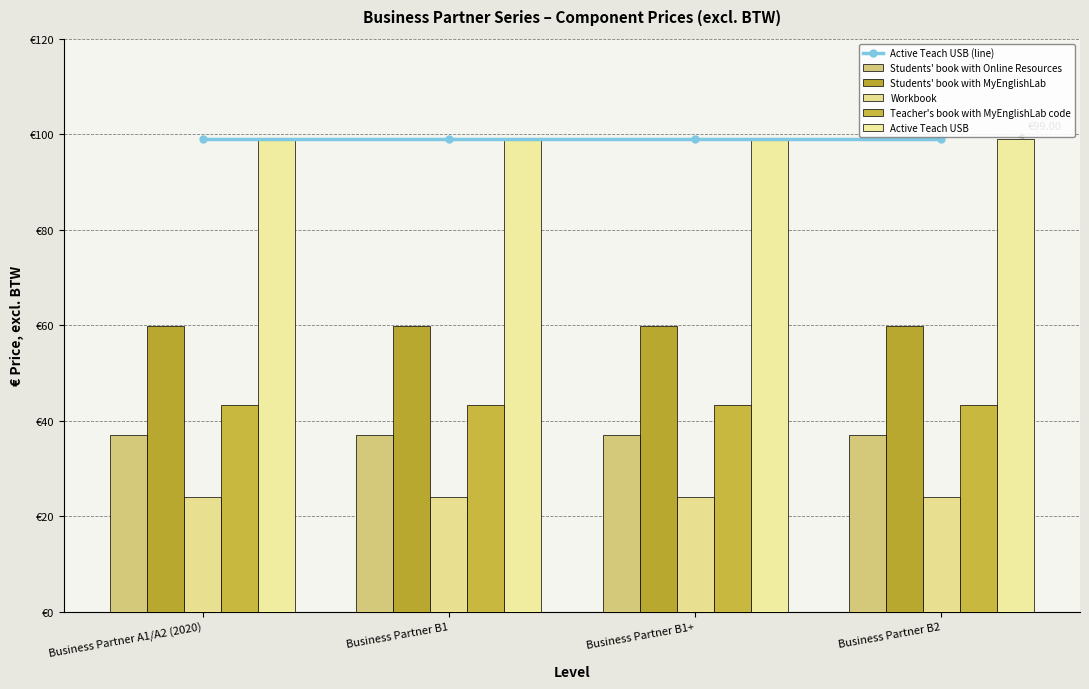

Between Business Partner B1 and Business Partner B2, which series saw the biggest shift?

Active Teach USB (line)